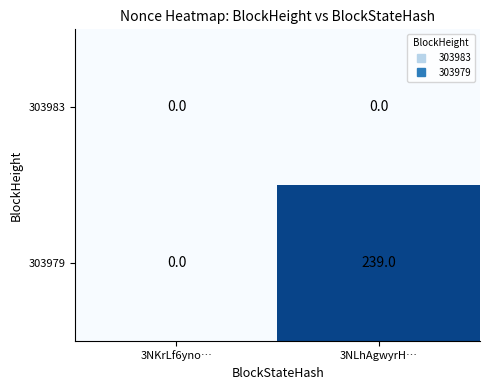

Reading right to left, transcribe all the data shown in this chart.

303983: 3NLhAgwyrH…=0	3NKrLf6yno…=0
303979: 3NLhAgwyrH…=239	3NKrLf6yno…=0